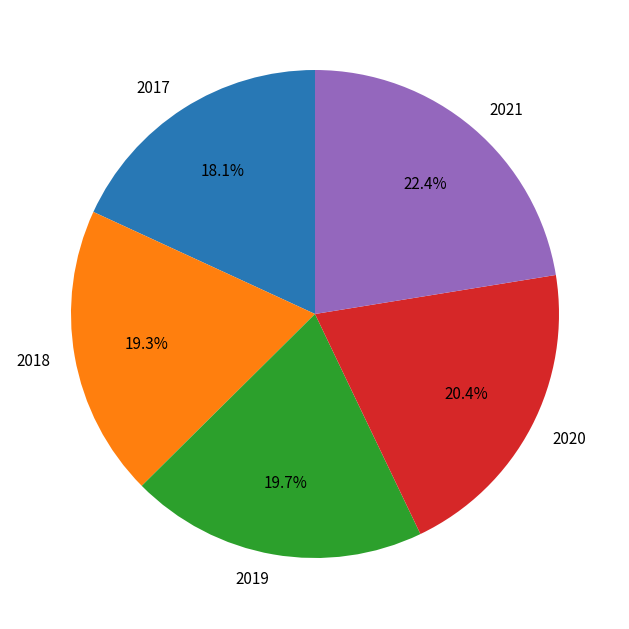

Approximately how many times larger is the value at 2021 compared to 2020?

1.1